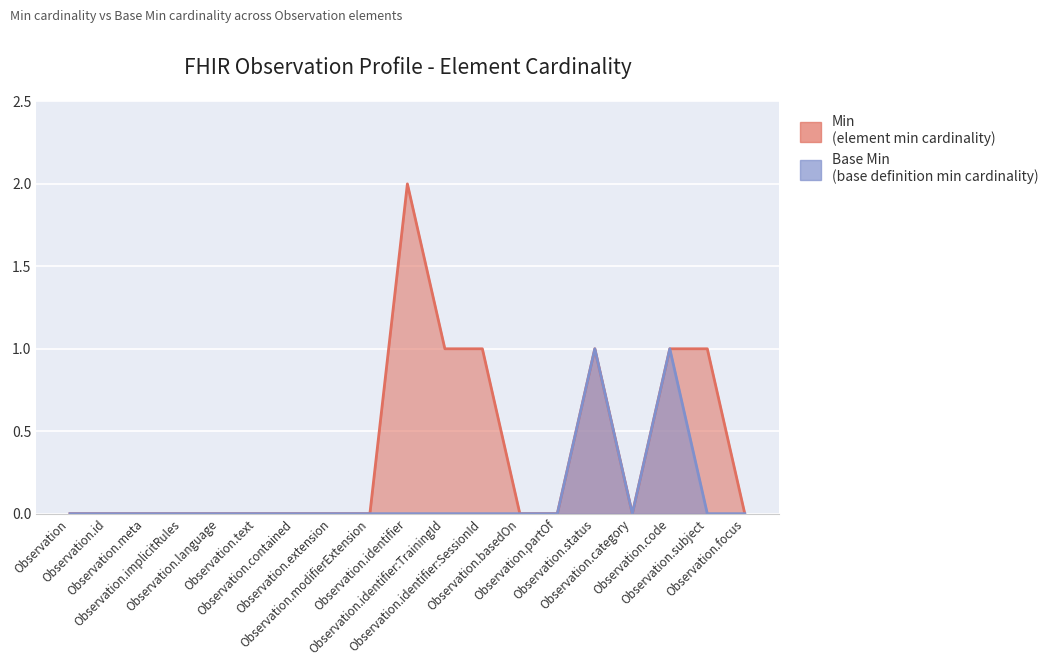

At which label is Base Min closest to 0?

Observation